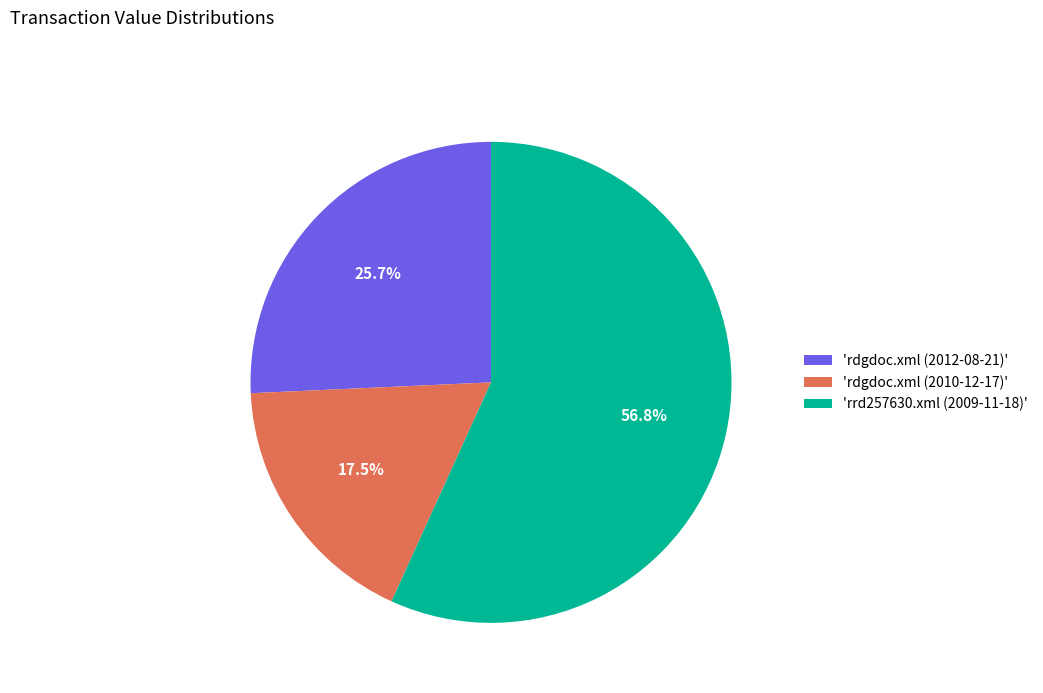

What is the majority slice?

'rrd257630.xml (2009-11-18)'